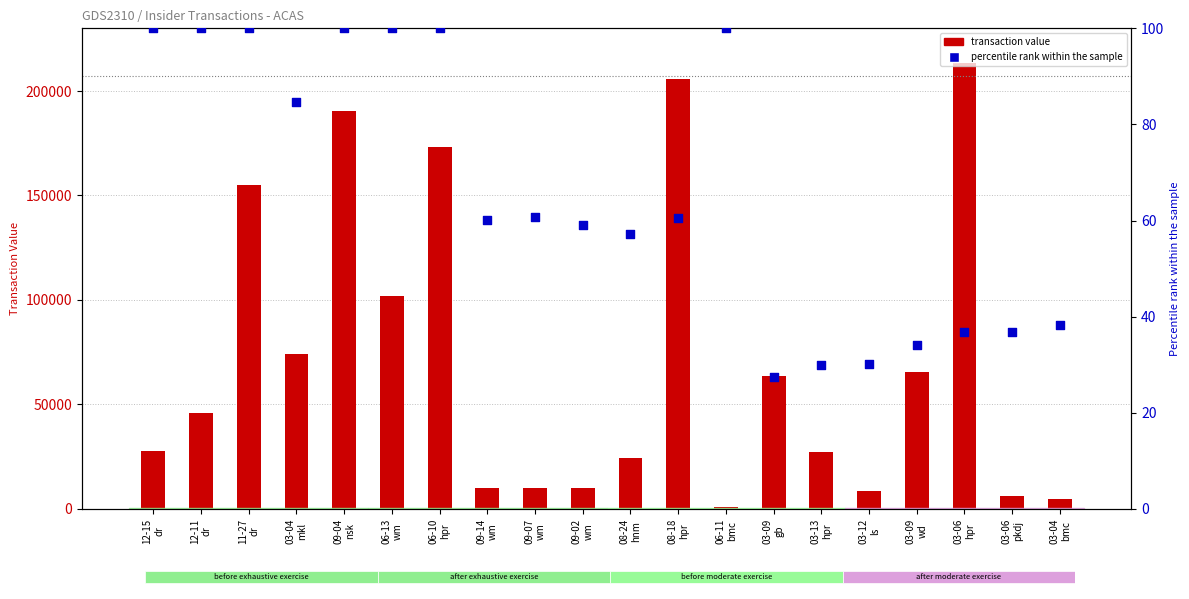

What are all the series names shown in the legend?

transaction value, percentile rank within the sample